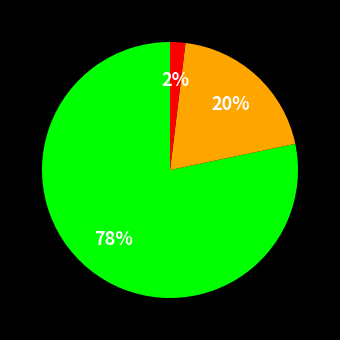

Is there any slice that represents more than half of the pie?

Yes